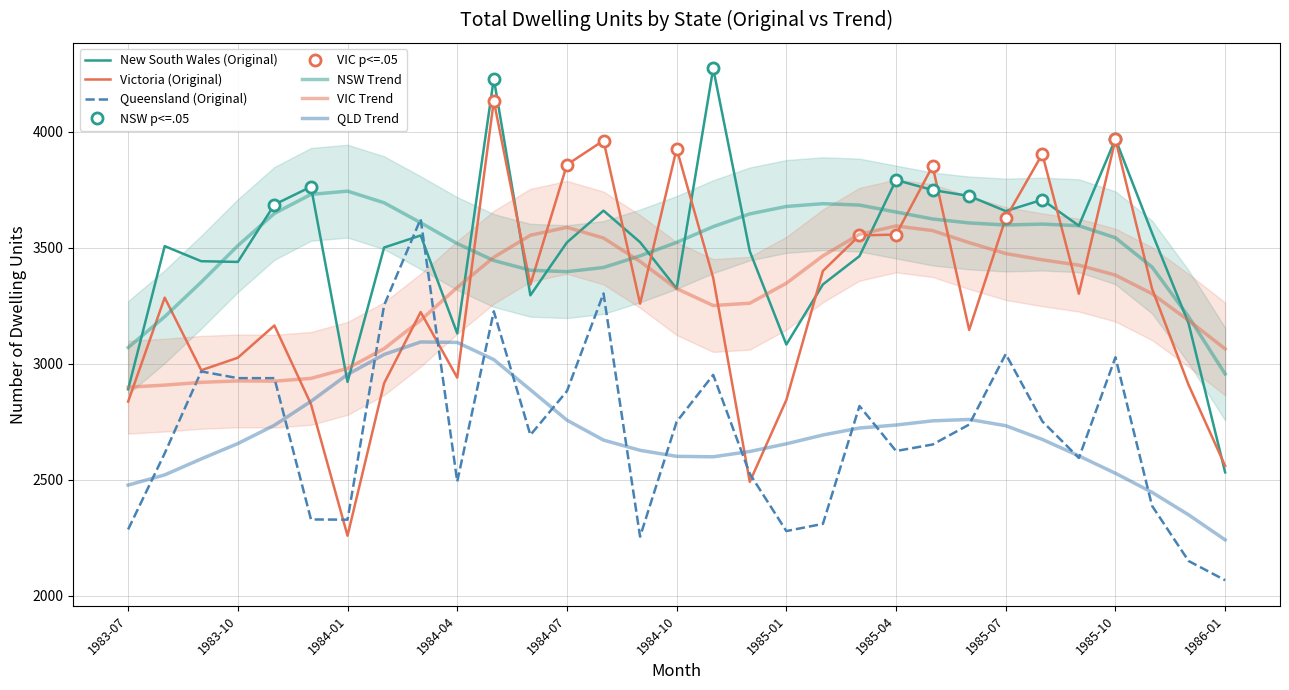

Where does the Victoria (Trend) series first go above 3328?

1984-05